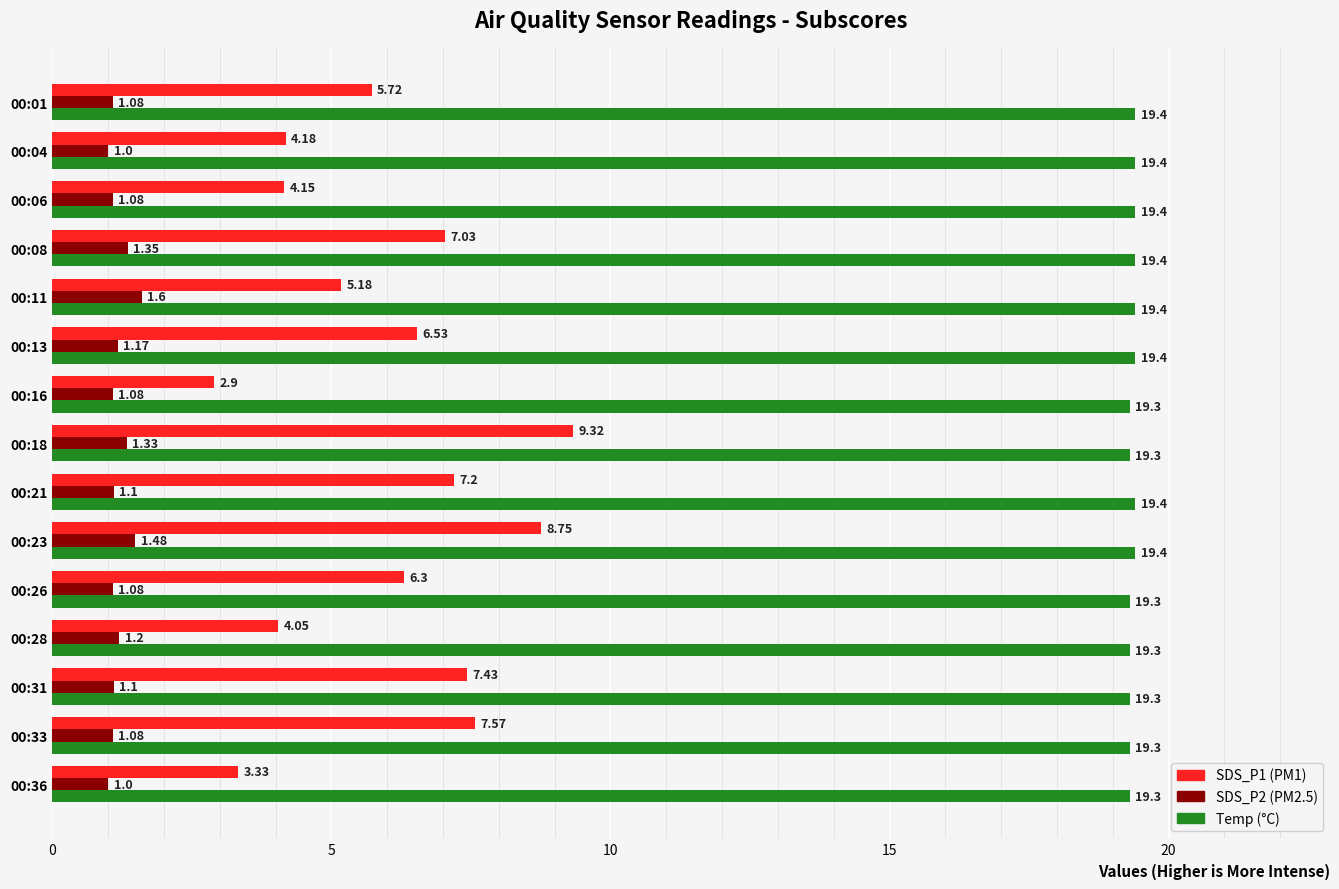

What is the difference between the highest and lowest values at 00:16?

18.2